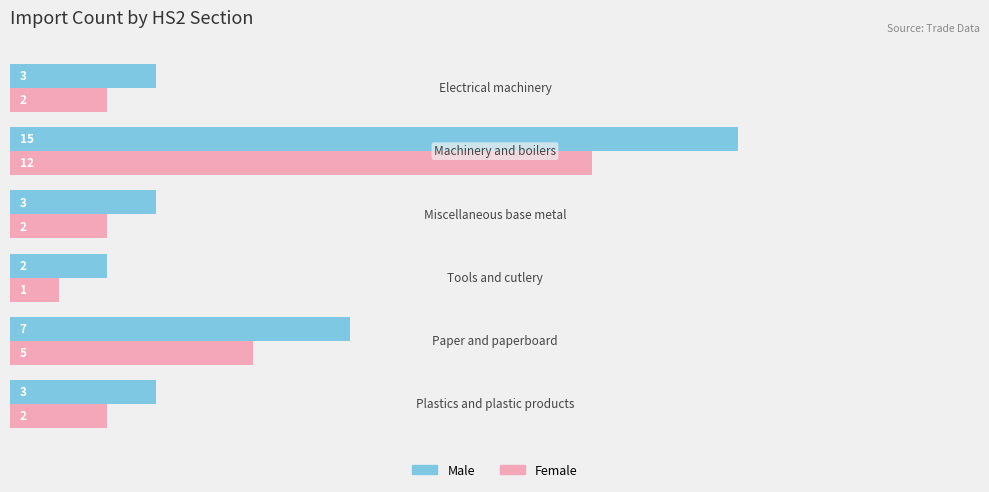

What are all the series names shown in the legend?

Male, Female